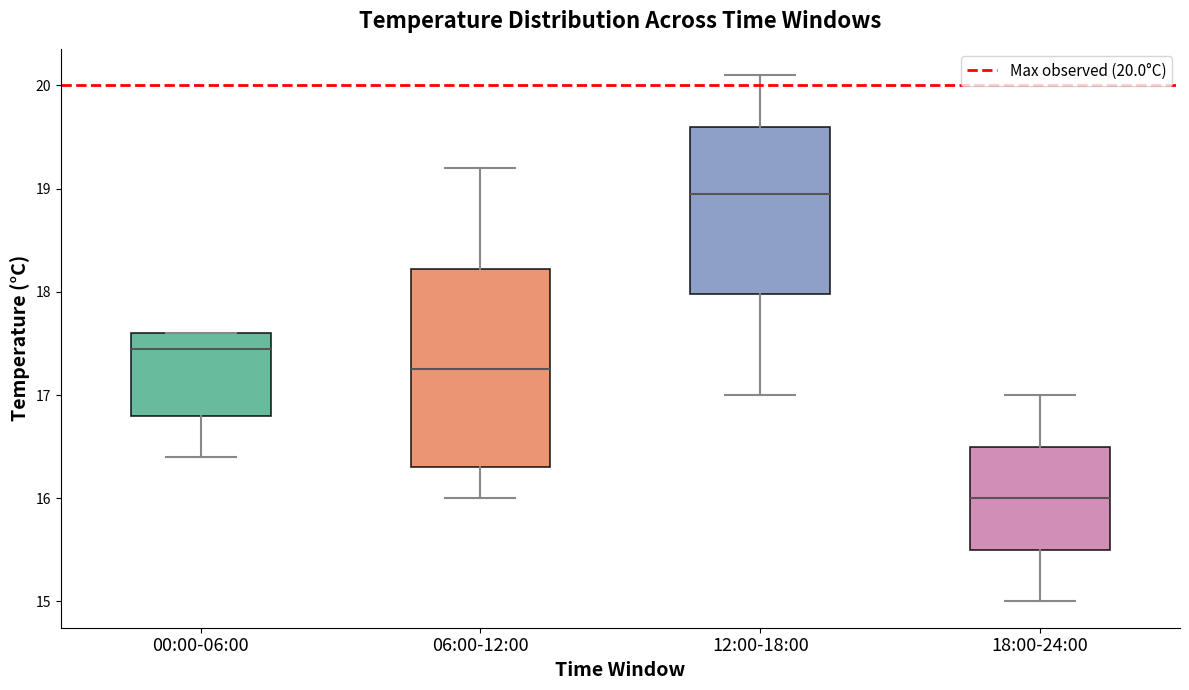

Which box has the lowest median line?

18:00-24:00